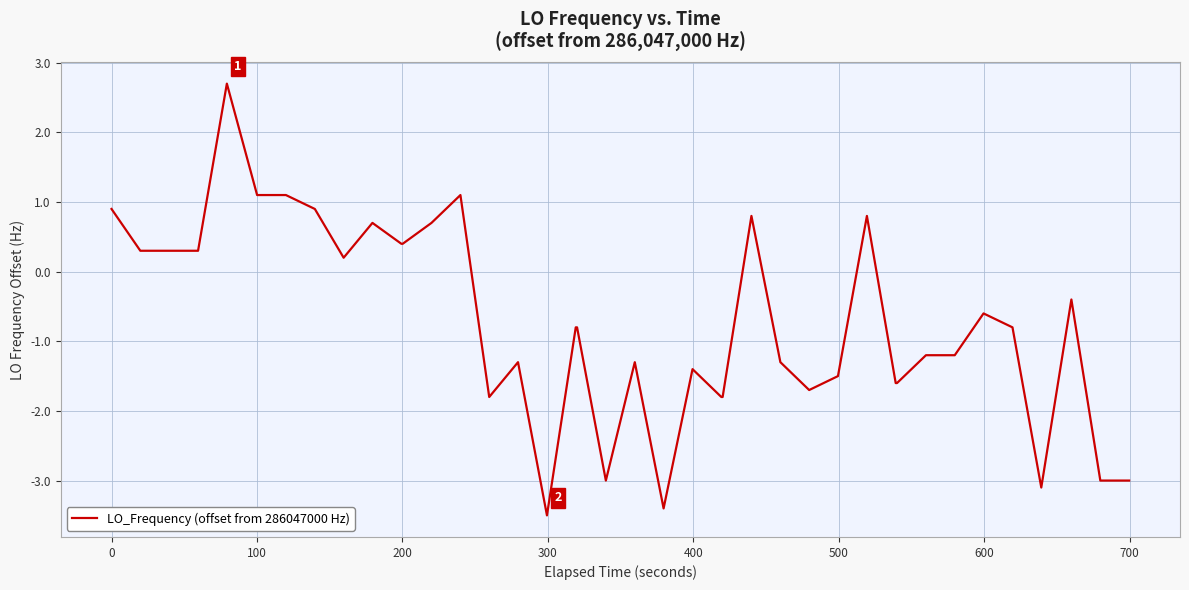

Does the chart display data point markers on the line(s)?

No